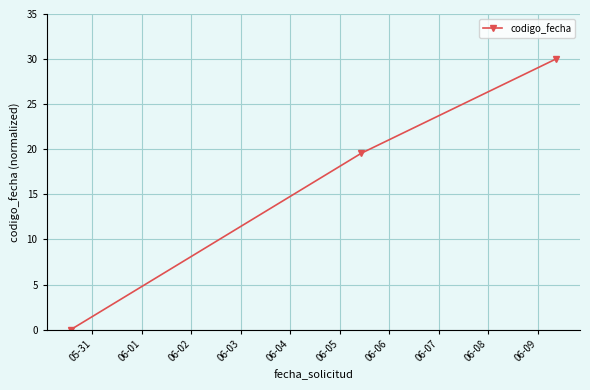

What is the value of the 3rd point from the left?

30.0